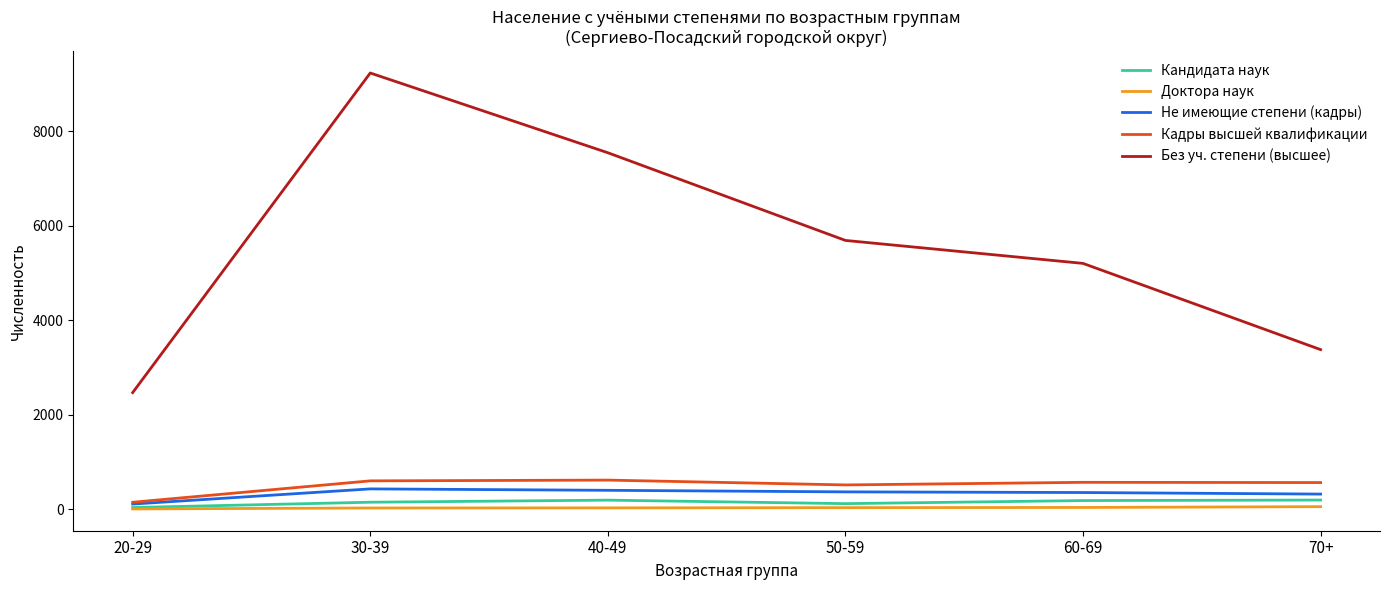

What is the difference between the maximum and second lowest values in the Кадры высшей квалификации series?

102